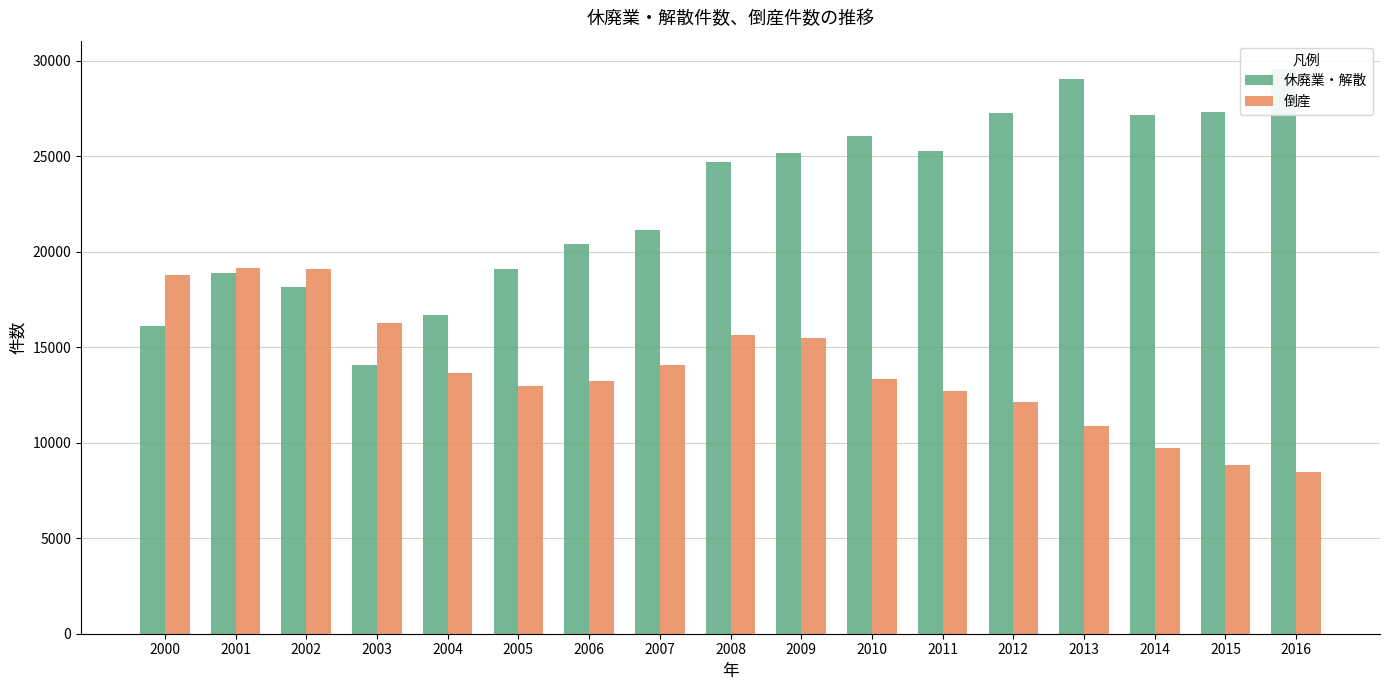

What is the value of the 休廃業・解散 bar at the 13th from the left?

27266